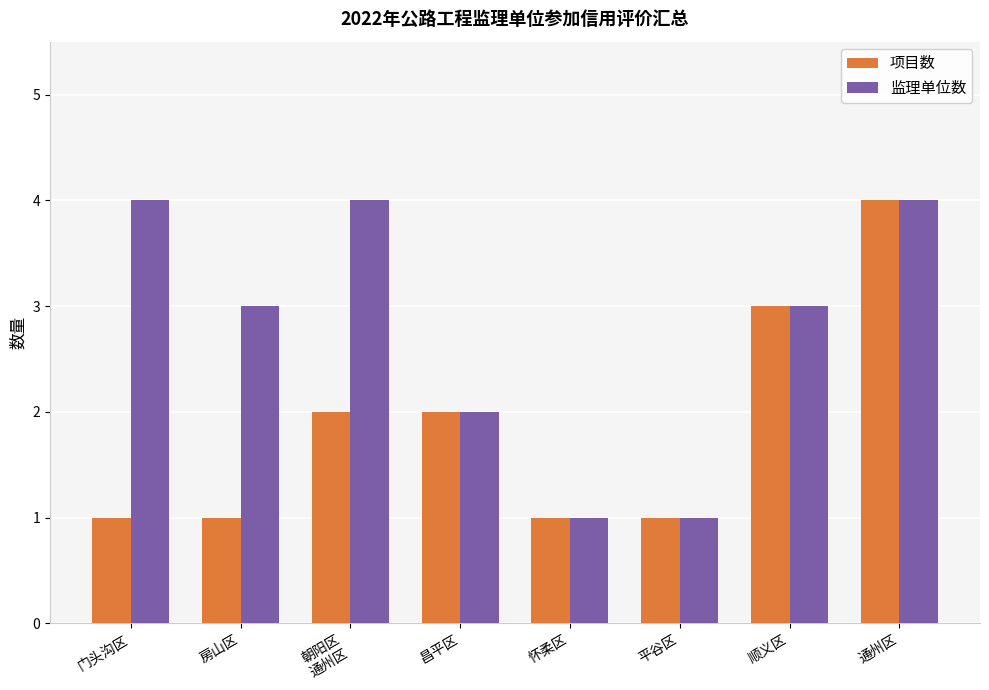

What is the label of the 6th bar from the right?

朝阳区
通州区